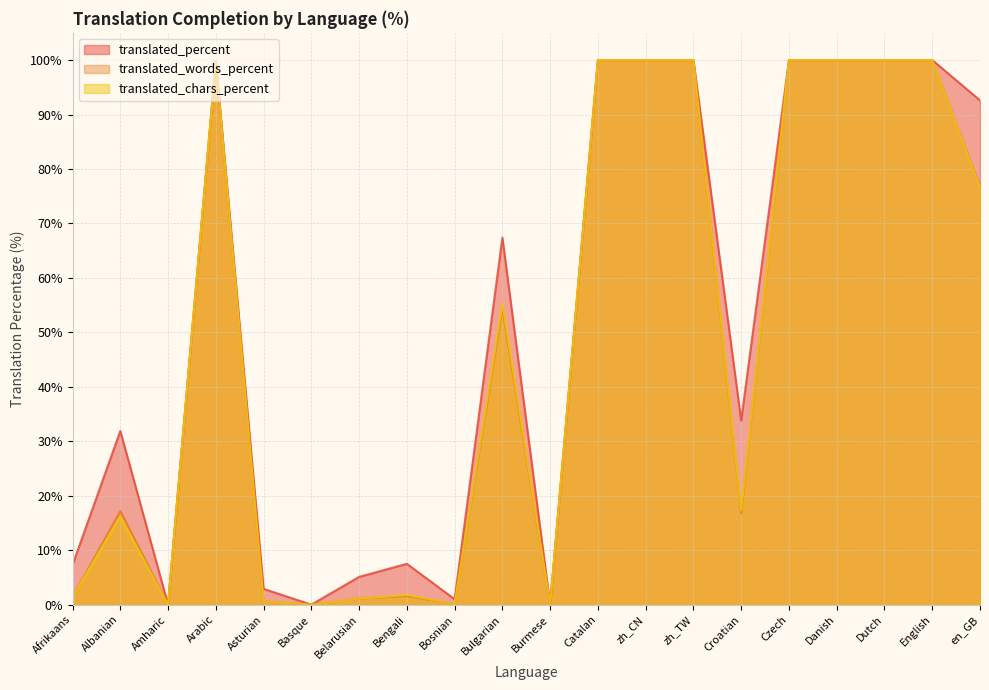

True or false: translated_chars_percent has a value of 17.3 at Croatian.

True